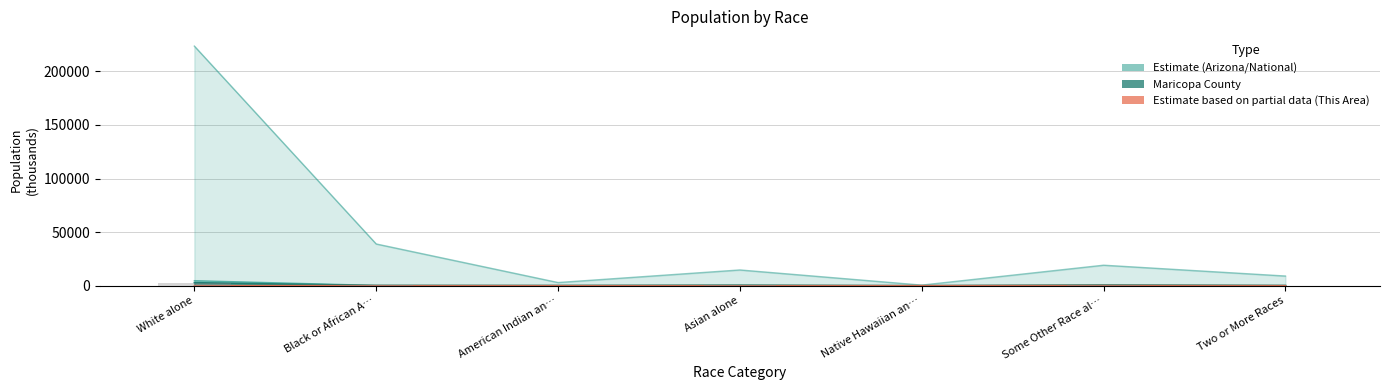

What is the label of the 3rd bar from the left?

American Indian an…